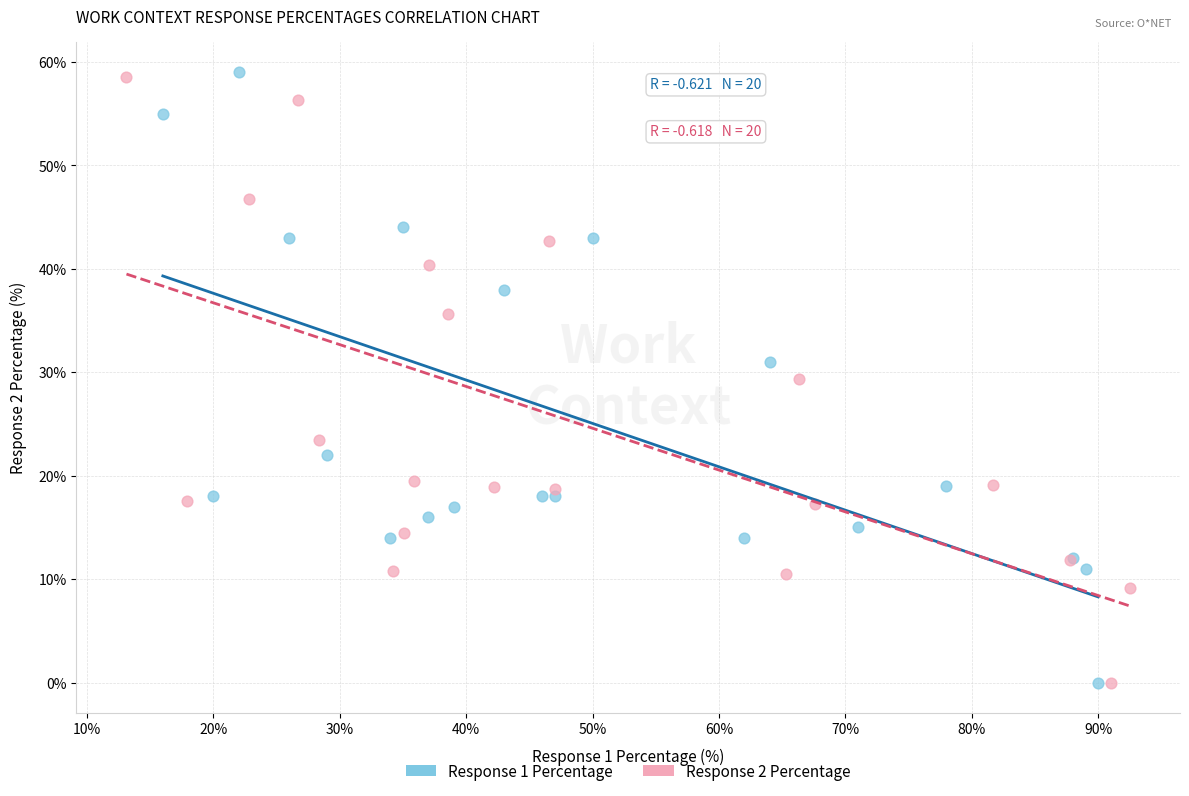

What are all the series names shown in the legend?

Response 1 Percentage, Response 2 Percentage